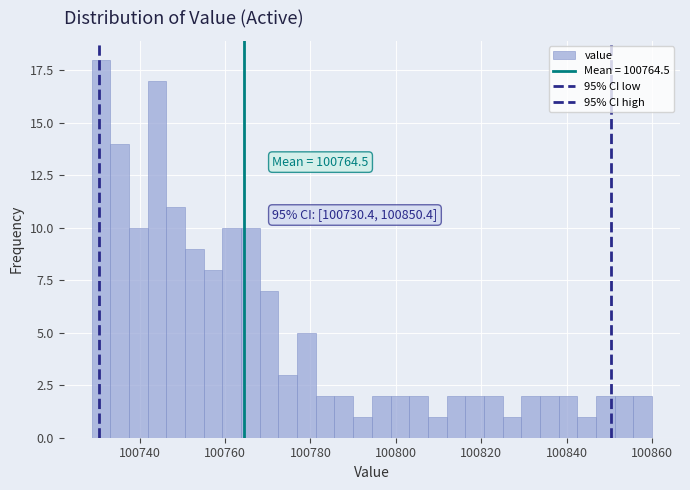

Around what value on the x-axis is the tallest bar? Give the approximate position of its centre, as read against the axis.

100730